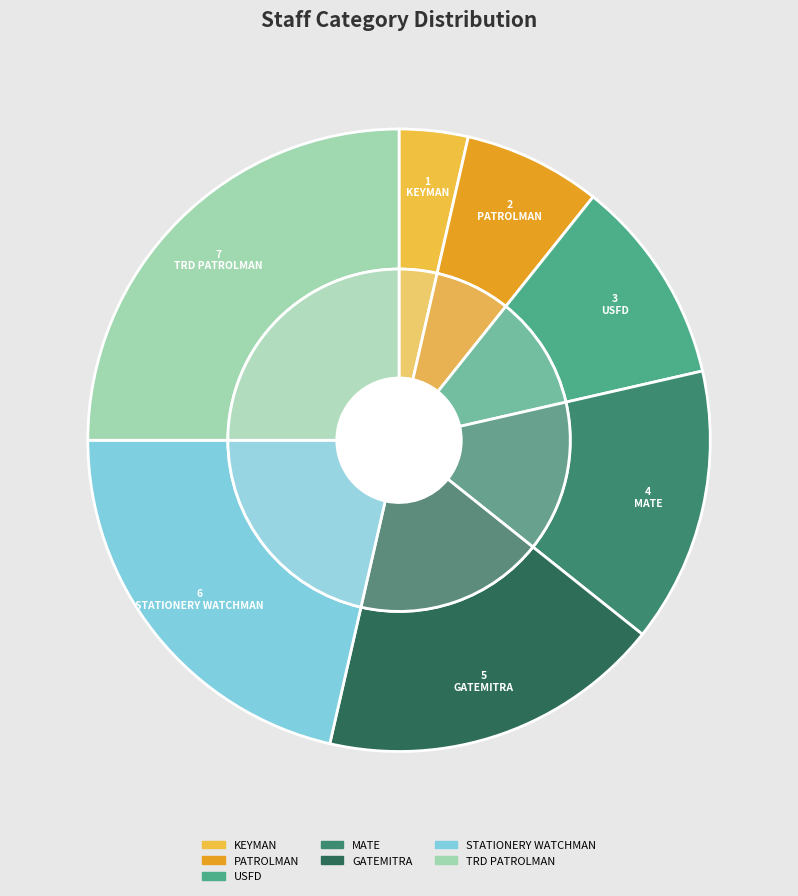

What is the ratio of the value at TRD PATROLMAN to the value at GATEMITRA?

1.4